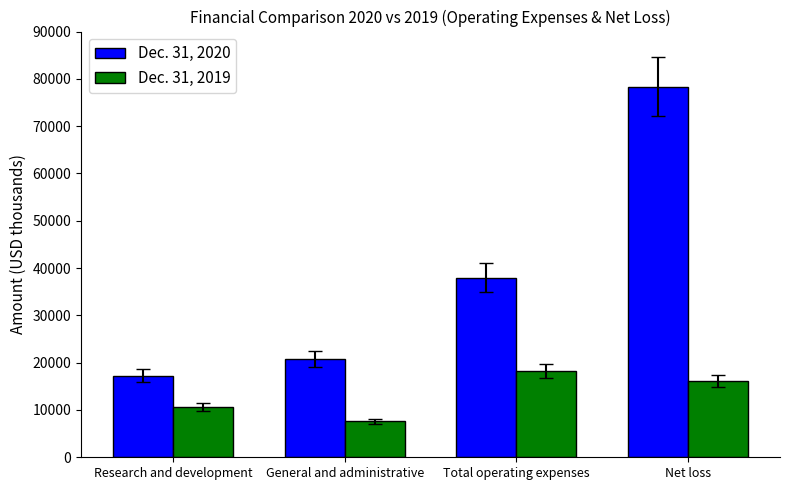

What is the difference between the highest and lowest values at General and administrative?

13156